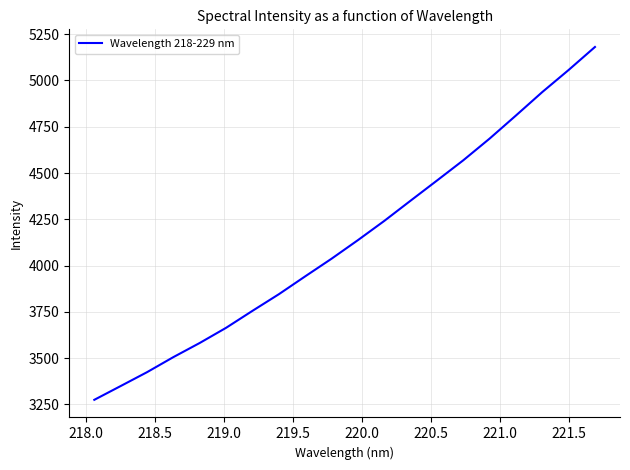

What is the difference between the maximum and minimum values?

1905.7